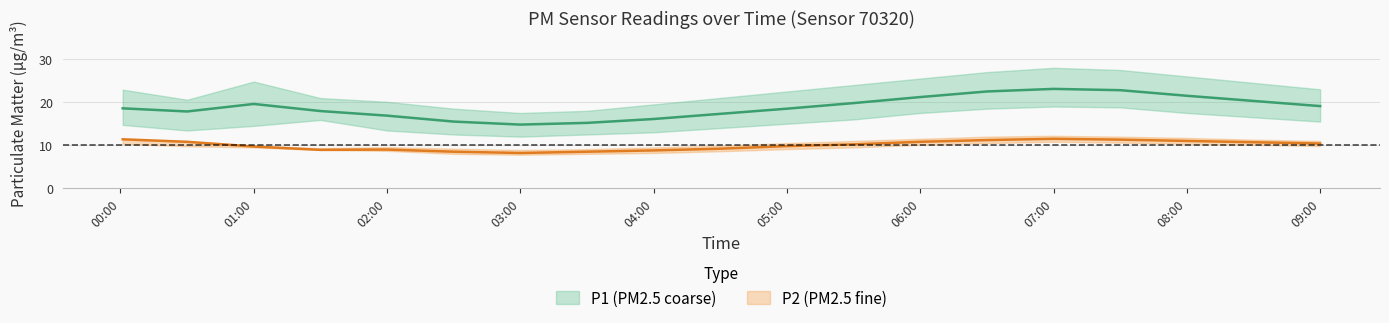

How many data points in P1 are less than 18?

8